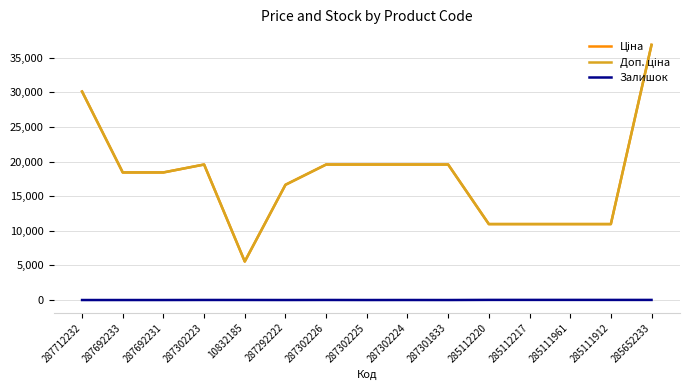

At how many categories does at least one series exceed 24665?

2